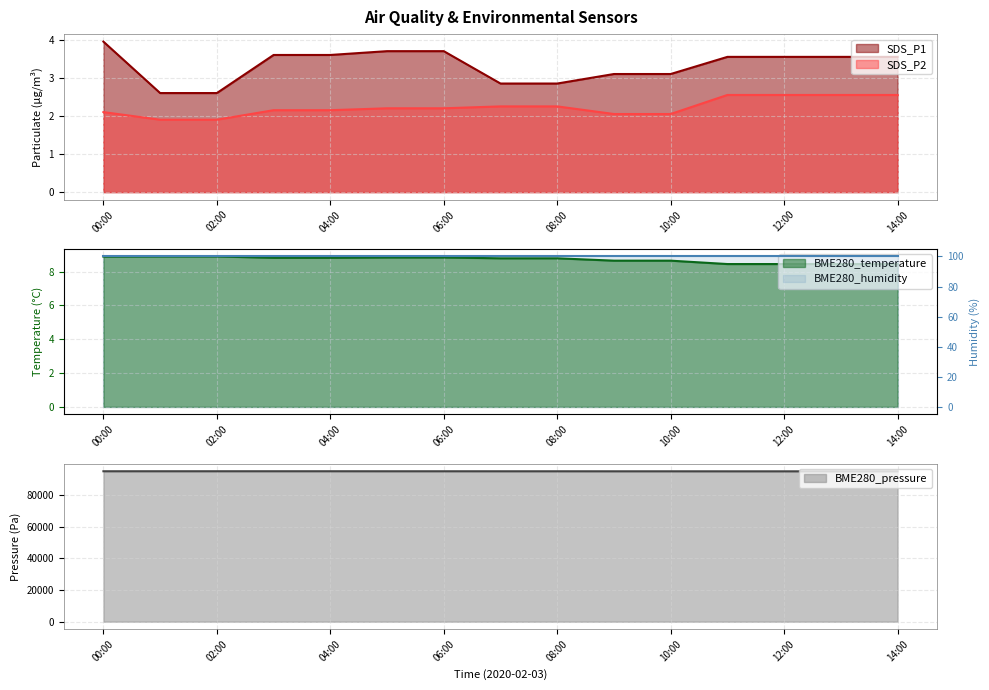

True or false: SDS_P1 has a value of 6.8 at 00:00.

False